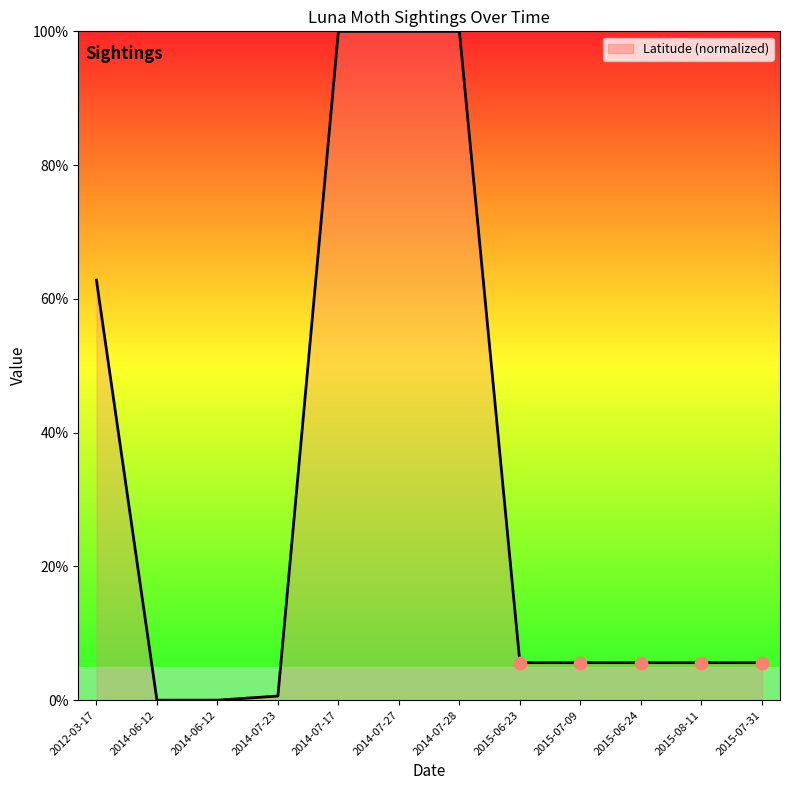

Which has a higher value, 2014-07-27 or 2014-07-17?

2014-07-27